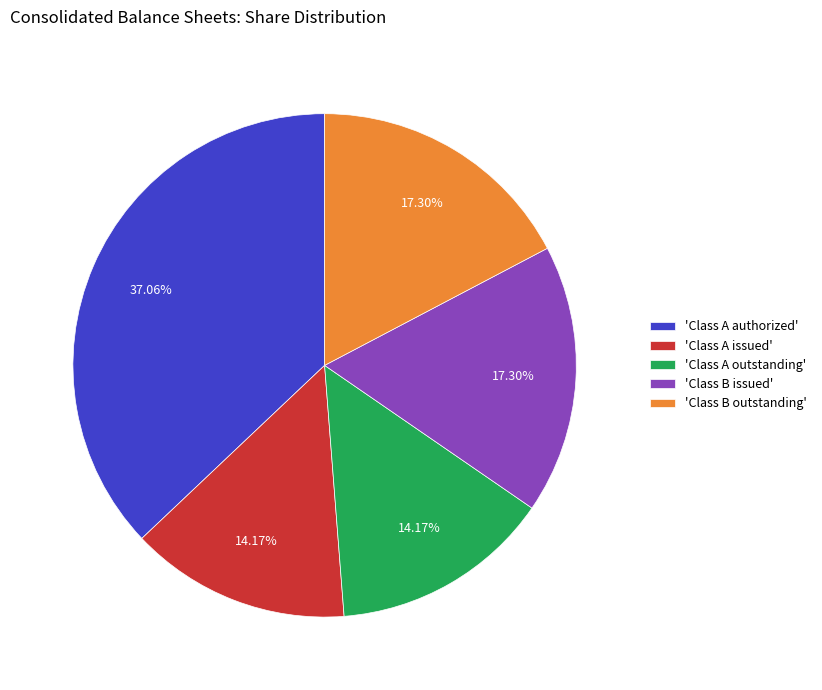

Is there a majority slice in this chart?

No